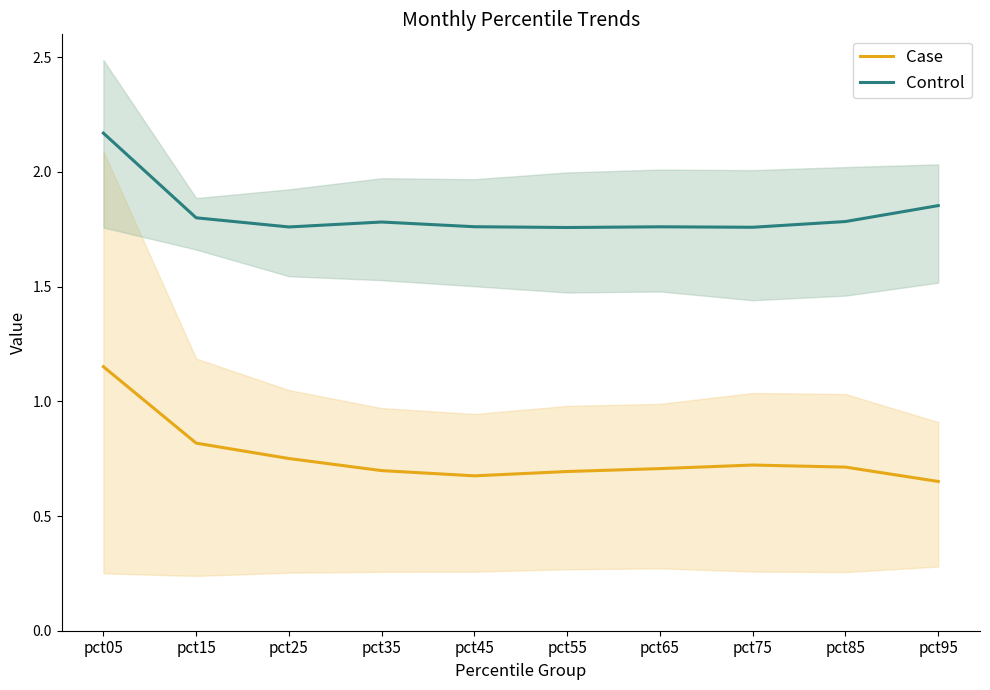

True or false: Control and Case cross at least once.

False